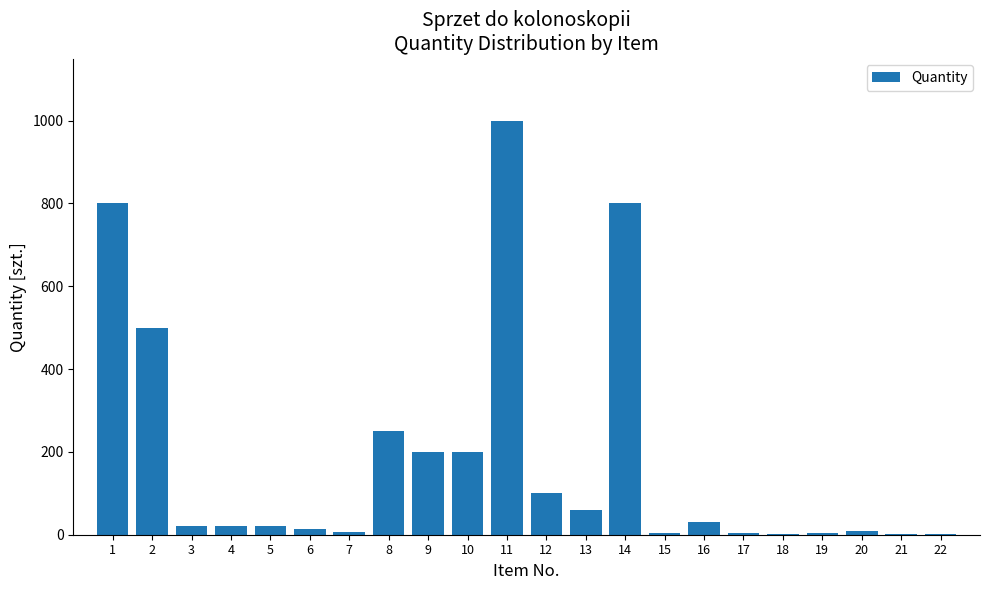

What is the greatest value displayed?

1000